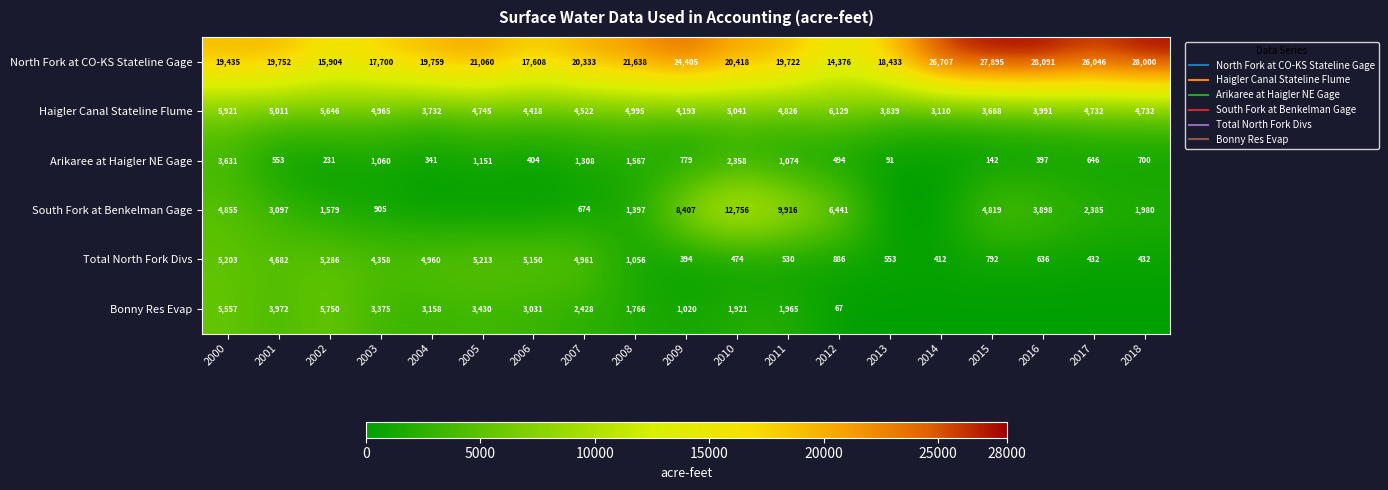

What is the difference between the maximum and second lowest values in the North Fork at CO-KS Stateline Gage series?

12187.1